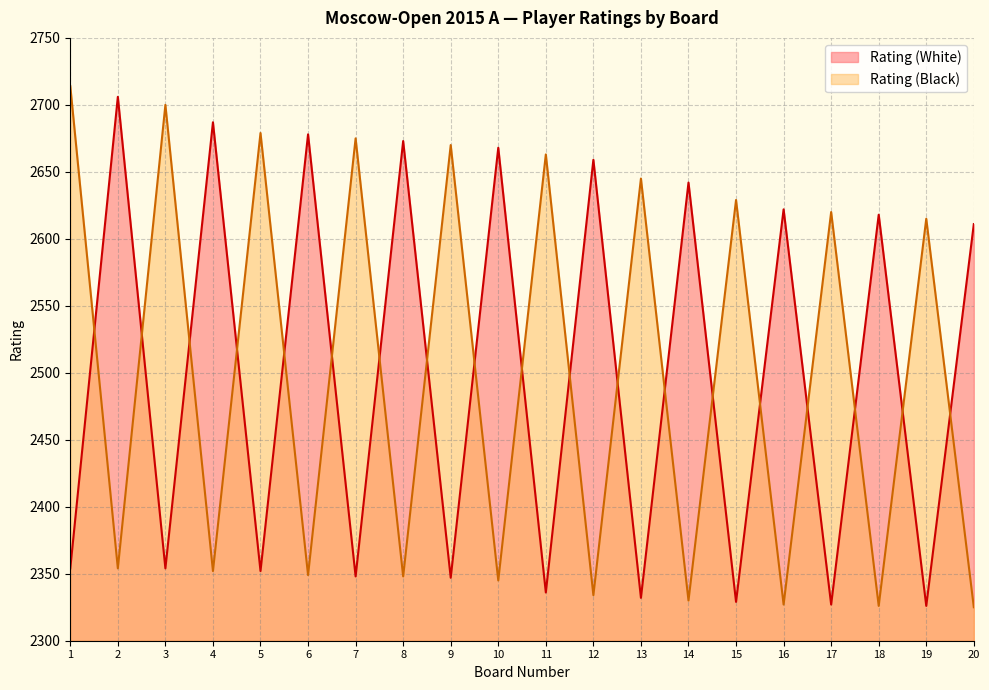

In Rating (White), how many points are lower than both neighbors (excluding endpoints)?

9